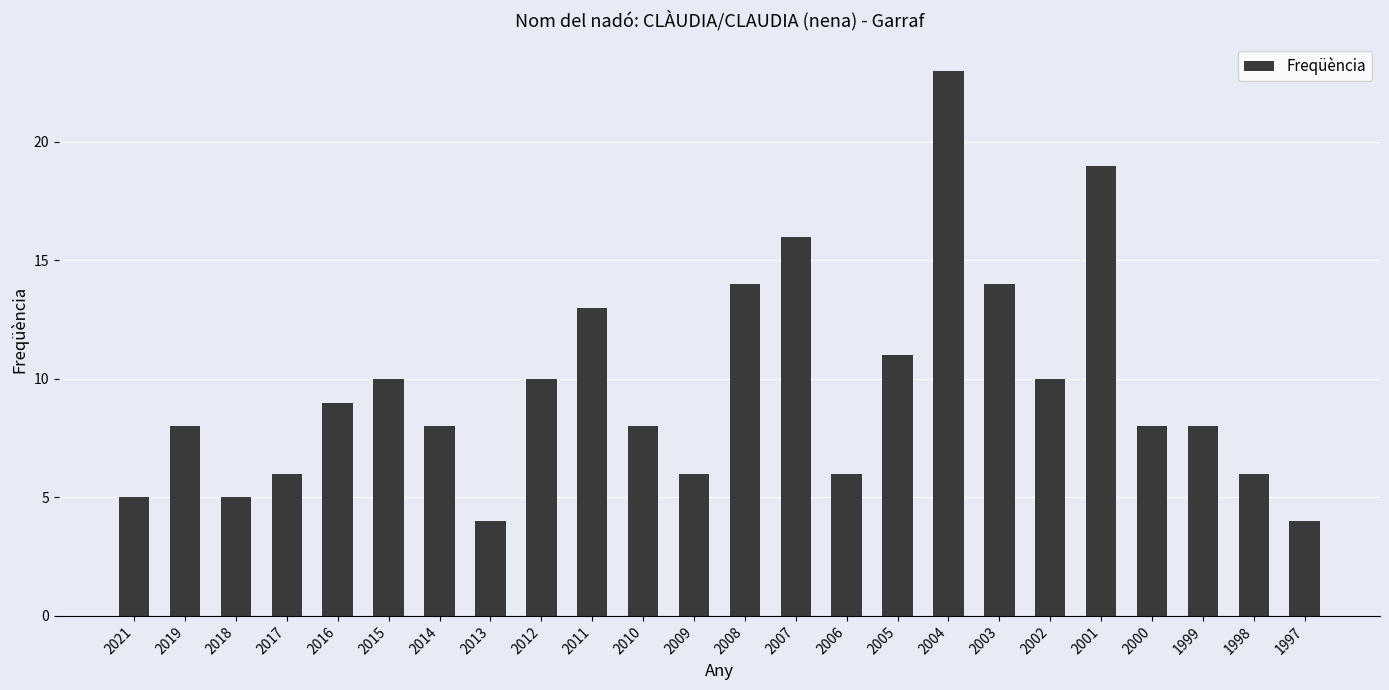

What is the average value?

10